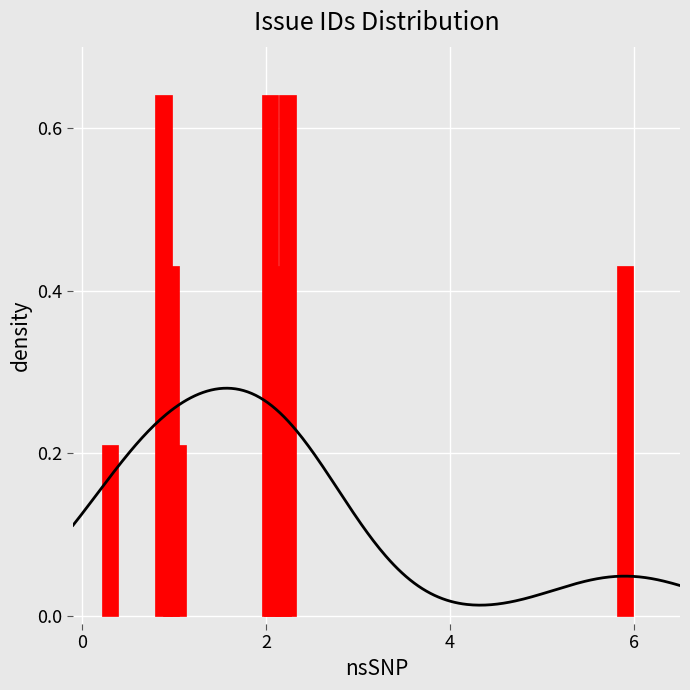

What is the average value?

0.4